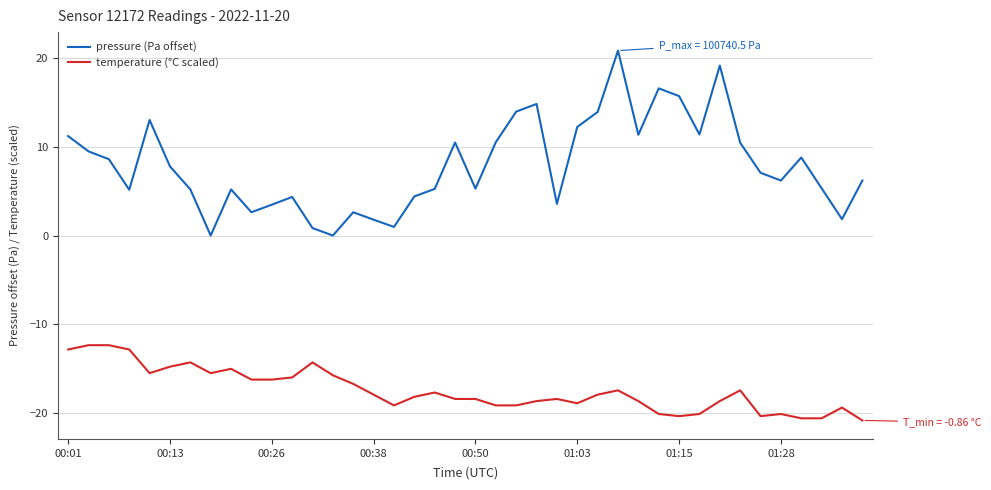

Which series has the largest total across all categories?

pressure (Pa offset)